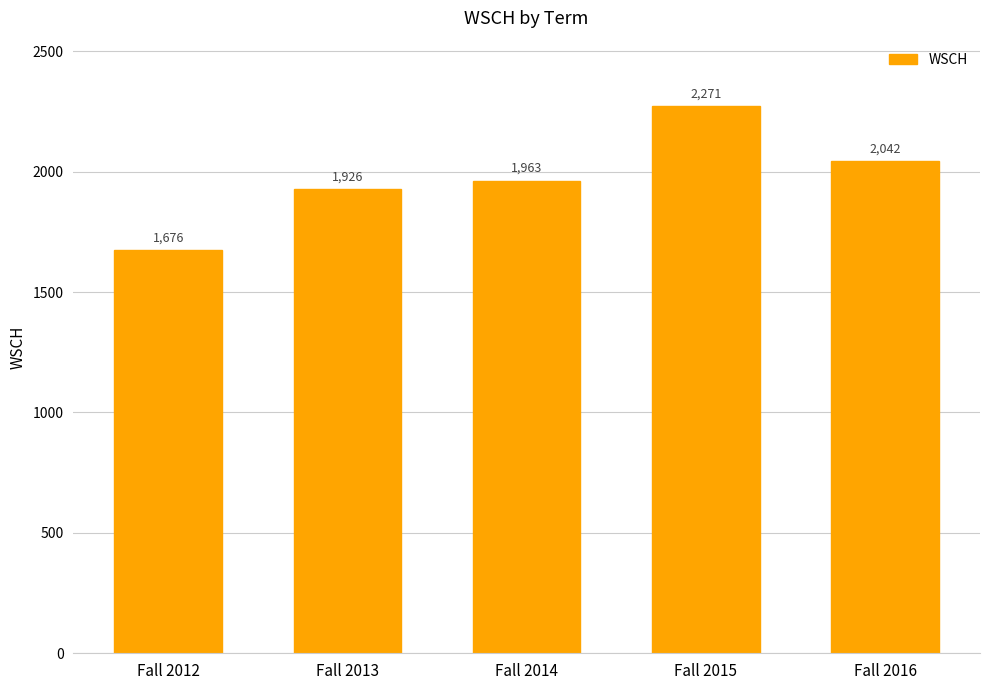

Rank the categories by value from lowest to highest.

Fall 2012, Fall 2013, Fall 2014, Fall 2016, Fall 2015